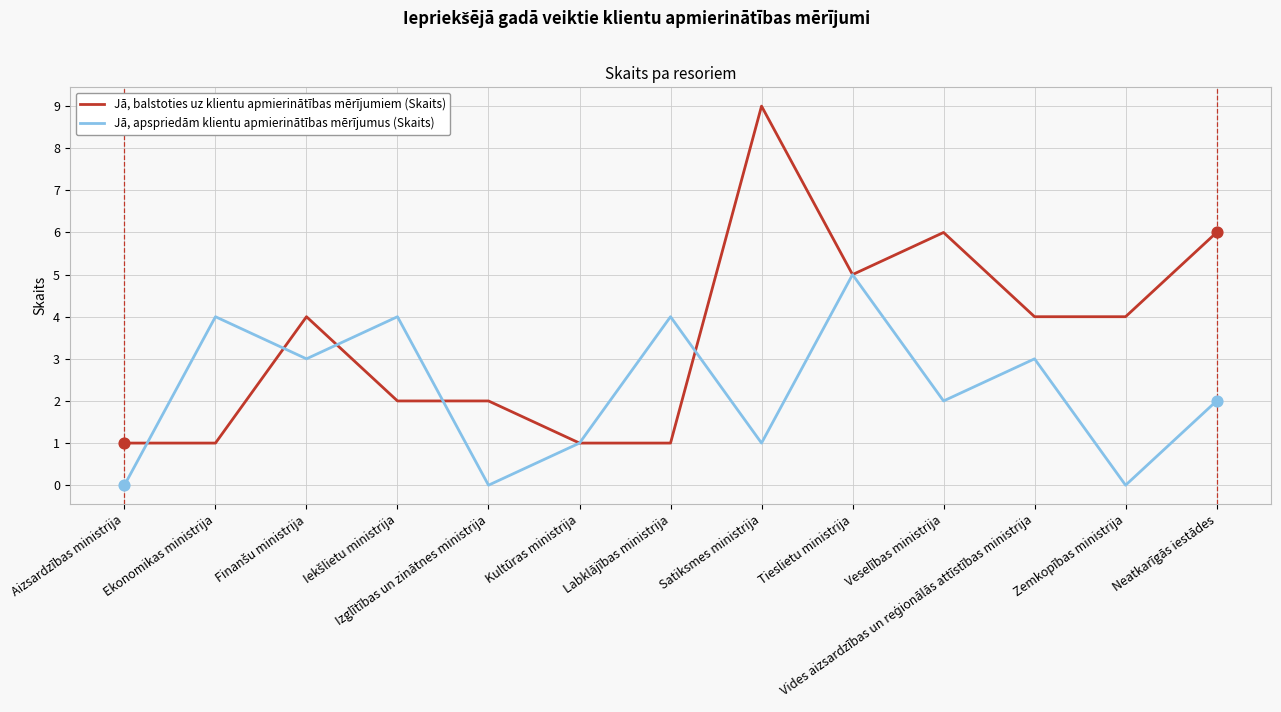

What is the total value across all series at Zemkopības ministrija?

4